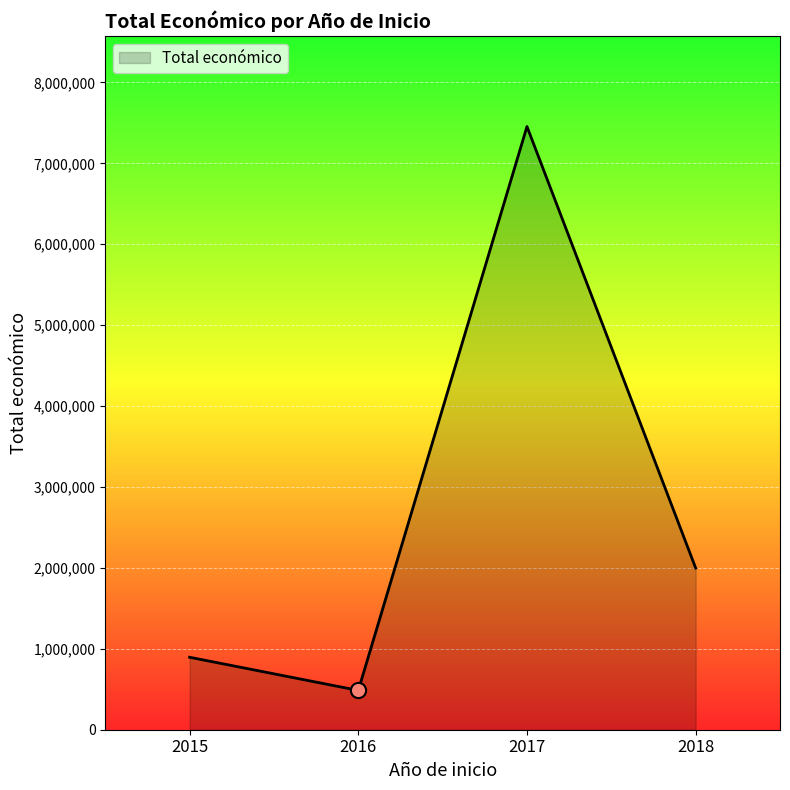

What is the change in value from 2015 to 2017?

+6559339